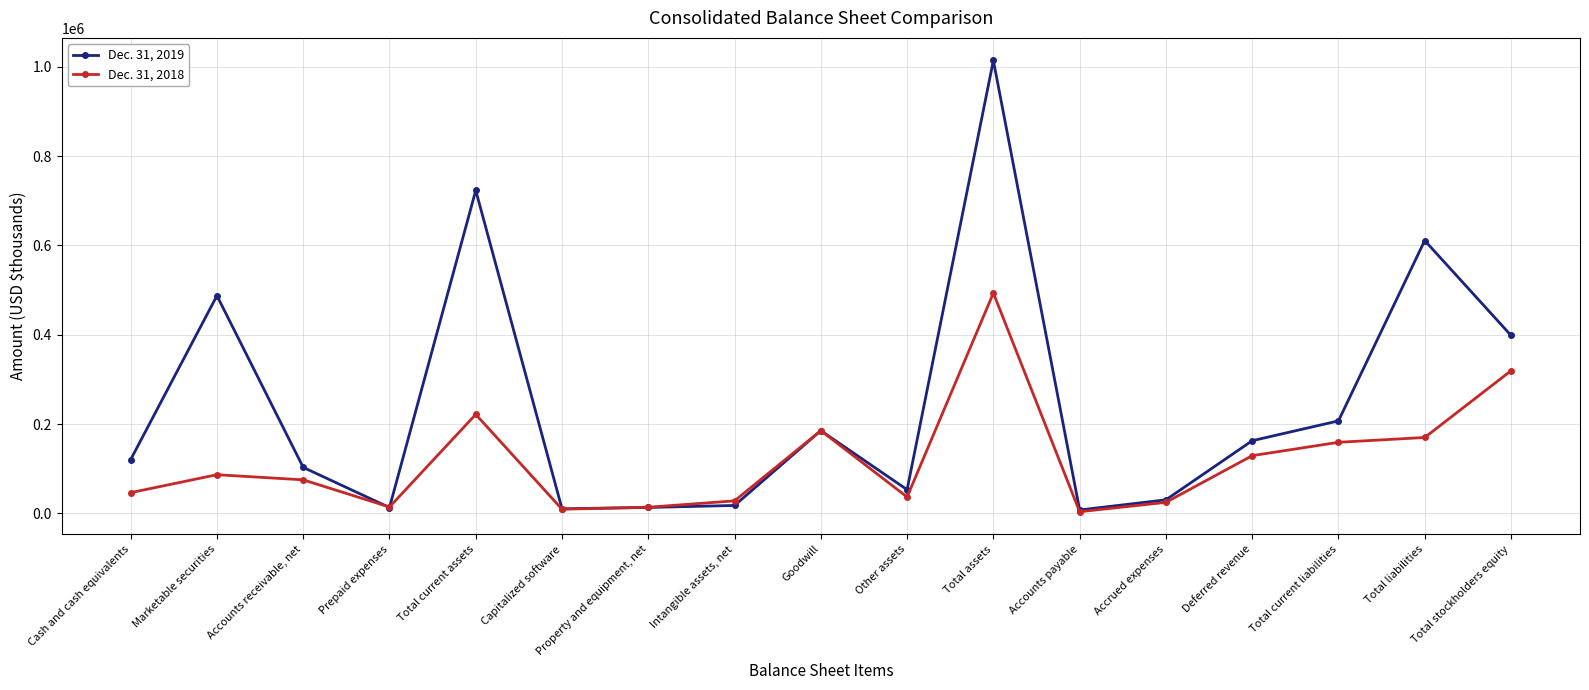

Which category has the highest value across all series?

Total assets